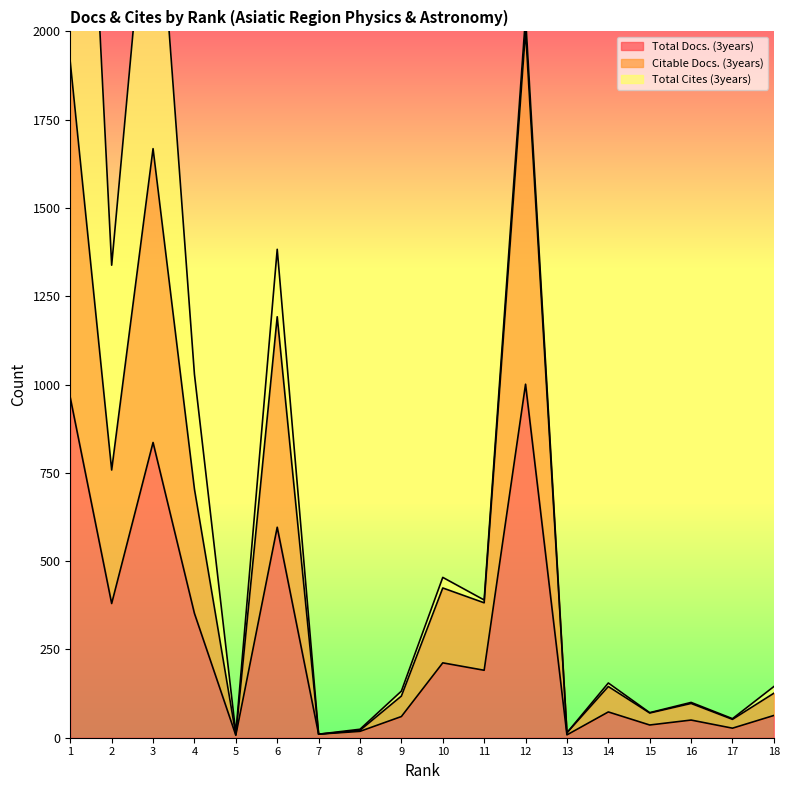

List the labels in order of Total Docs. (3years) value, largest first.

12, 1, 3, 6, 2, 4, 10, 11, 14, 18, 9, 16, 15, 17, 8, 7, 13, 5